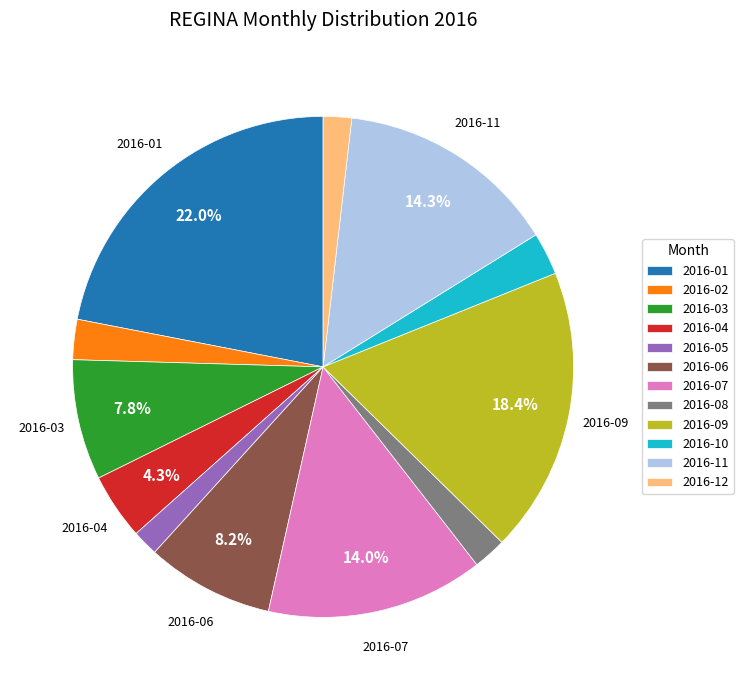

True or false: 2016-10 accounts for 15% of the total.

False